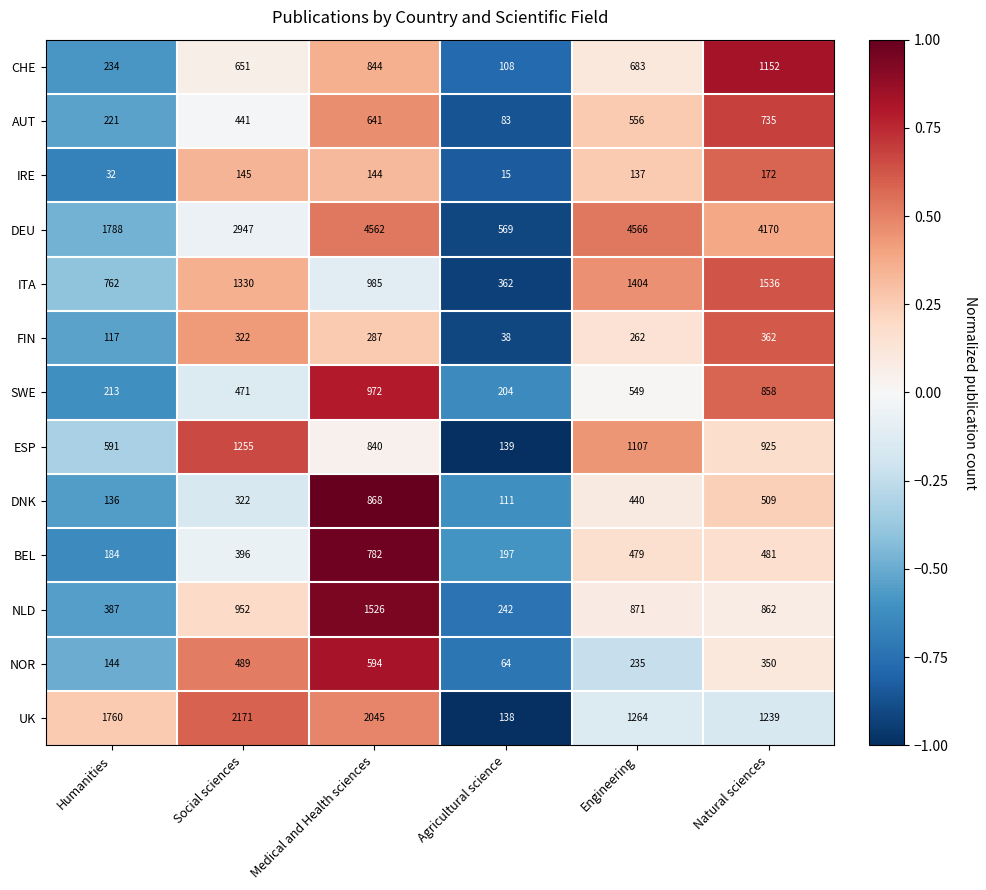

What is the total value across all series at Natural sciences?

13351